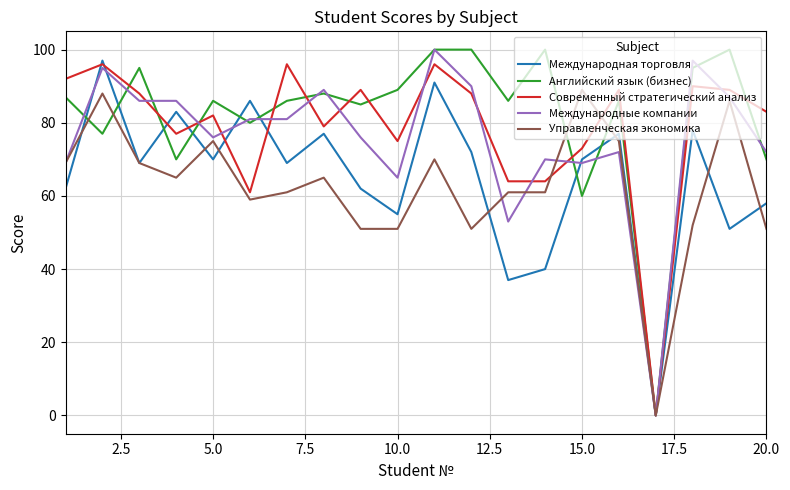

What is the maximum value for Управленческая экономика?

89